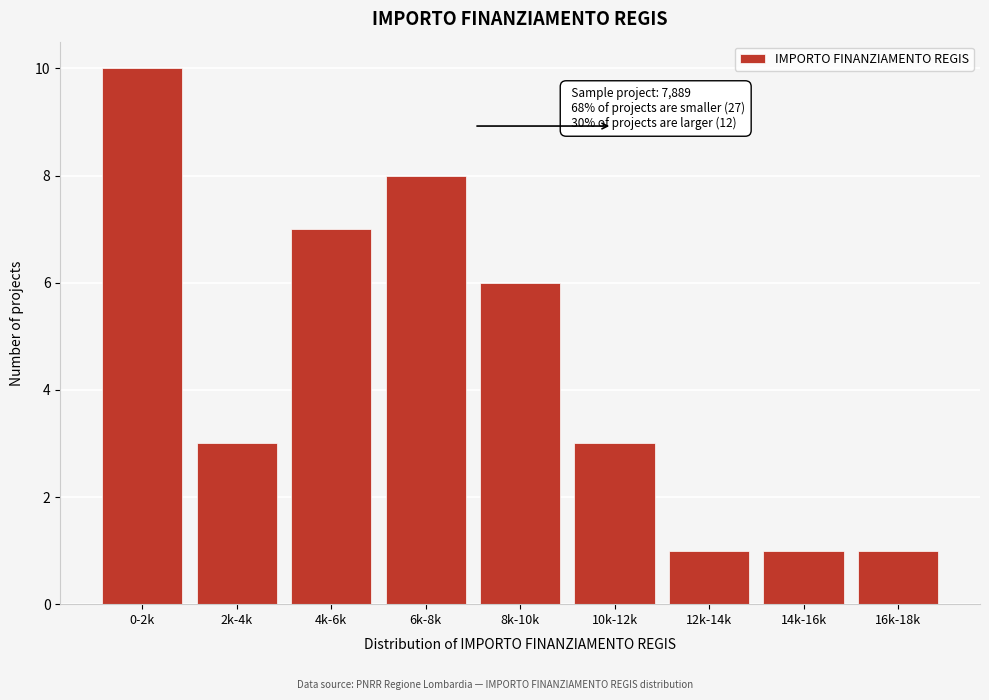

Reading left to right, transcribe all the data shown in this chart.

10	3	7	8	6	3	1	1	1